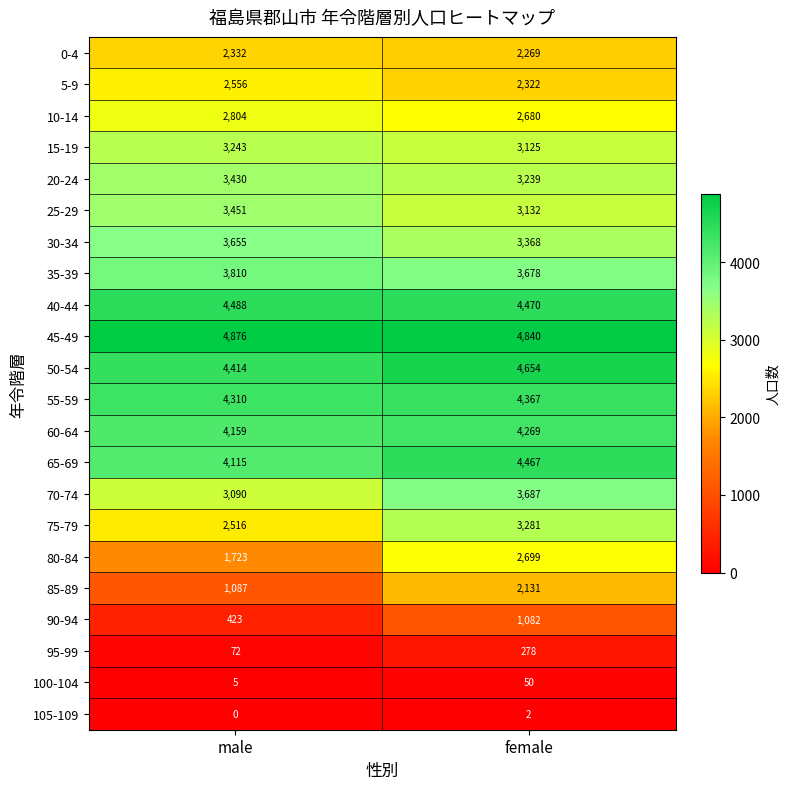

At which category does the chart reach its peak across all series?

male